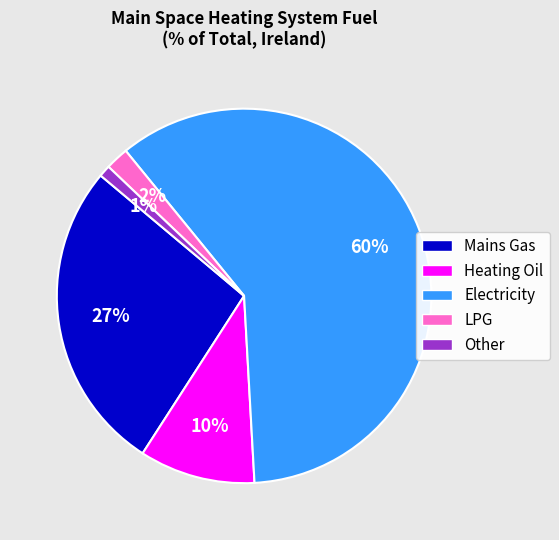

What percentage is the Other slice, to the nearest percent?

1%